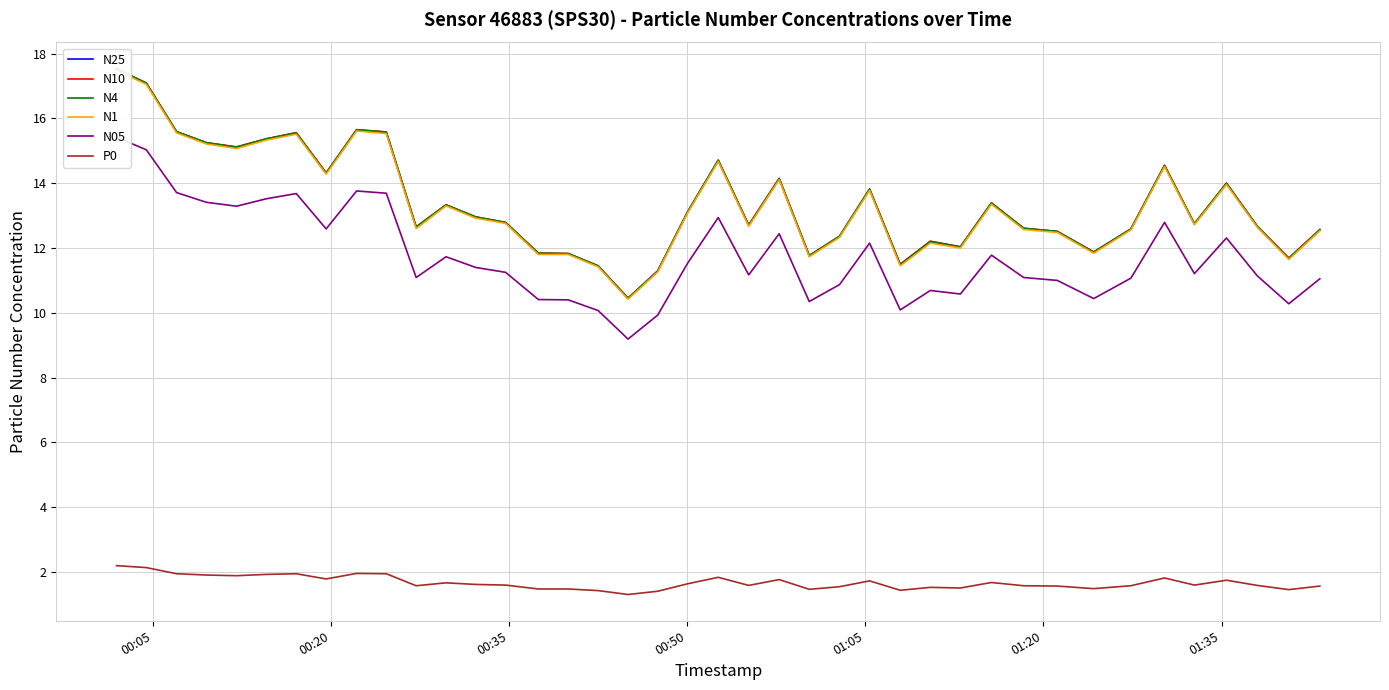

True or false: N10 and P0 intersect in this chart.

False